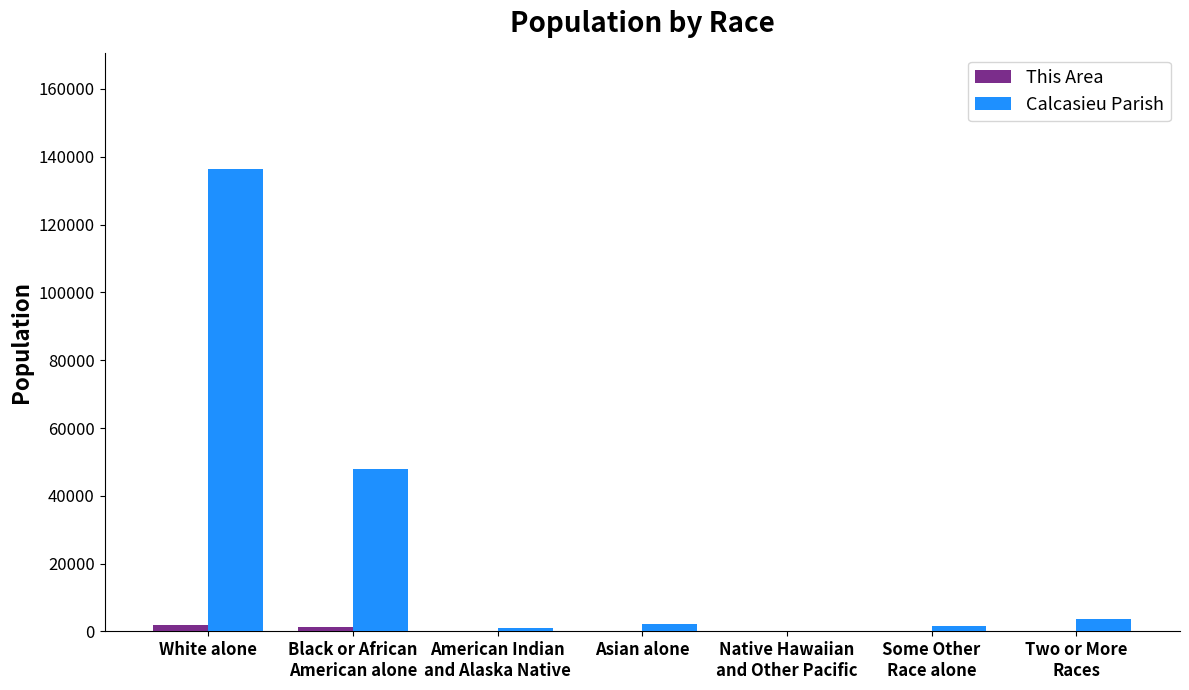

At which category is the sum across all series the highest?

White alone